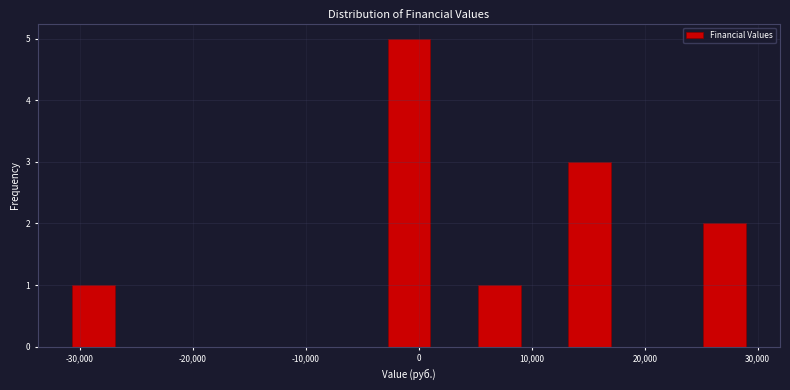

Around what value on the x-axis is the tallest bar? Give the approximate position of its centre, as read against the axis.

-1000